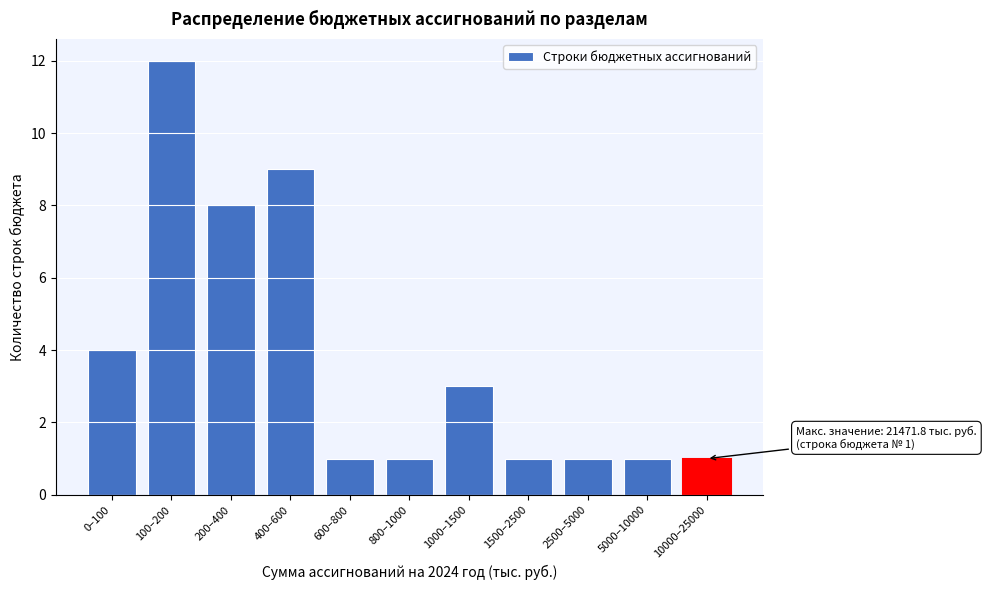

Reading right to left, list all the values displayed in this chart.

10000–25000=1	5000–10000=1	2500–5000=1	1500–2500=1	1000–1500=3	800–1000=1	600–800=1	400–600=9	200–400=8	100–200=12	0–100=4